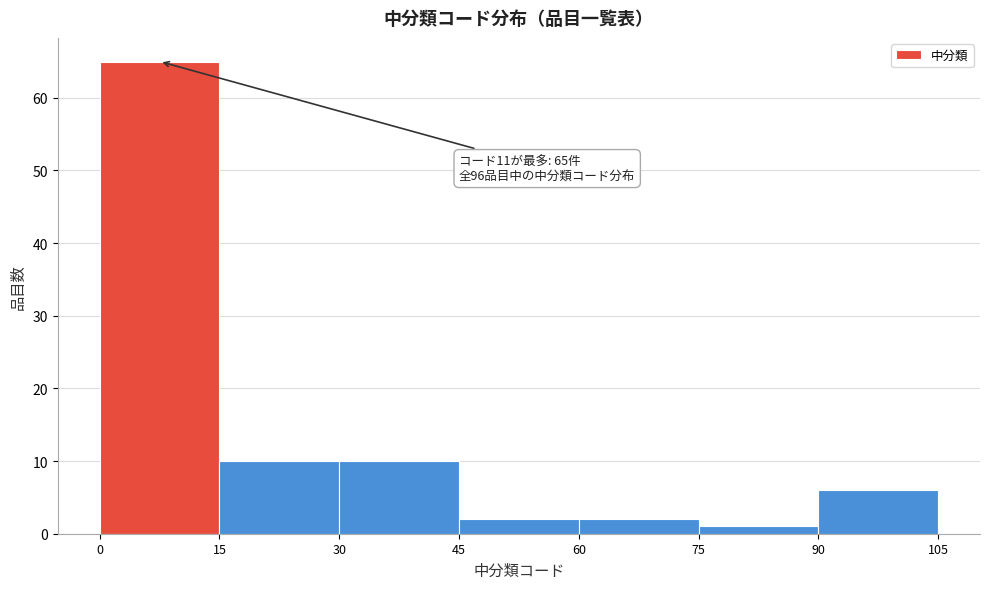

Which range on the x-axis has the tallest bar?

0 to 15